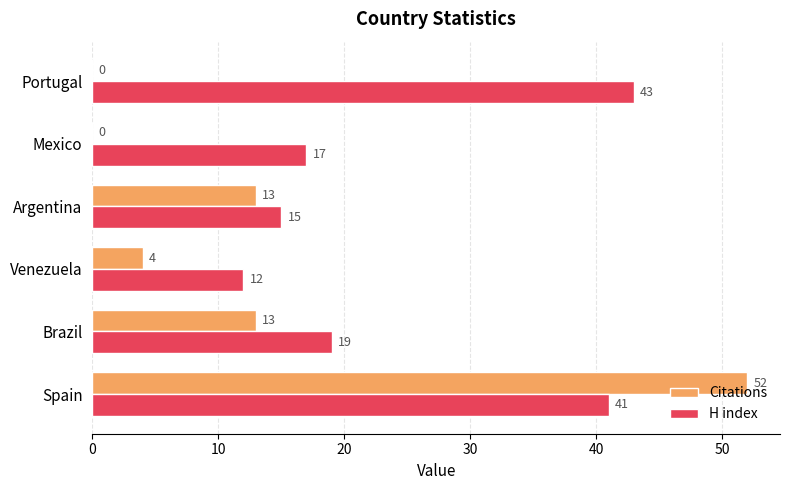

What is the sum of the H index values at Argentina and Spain?

56